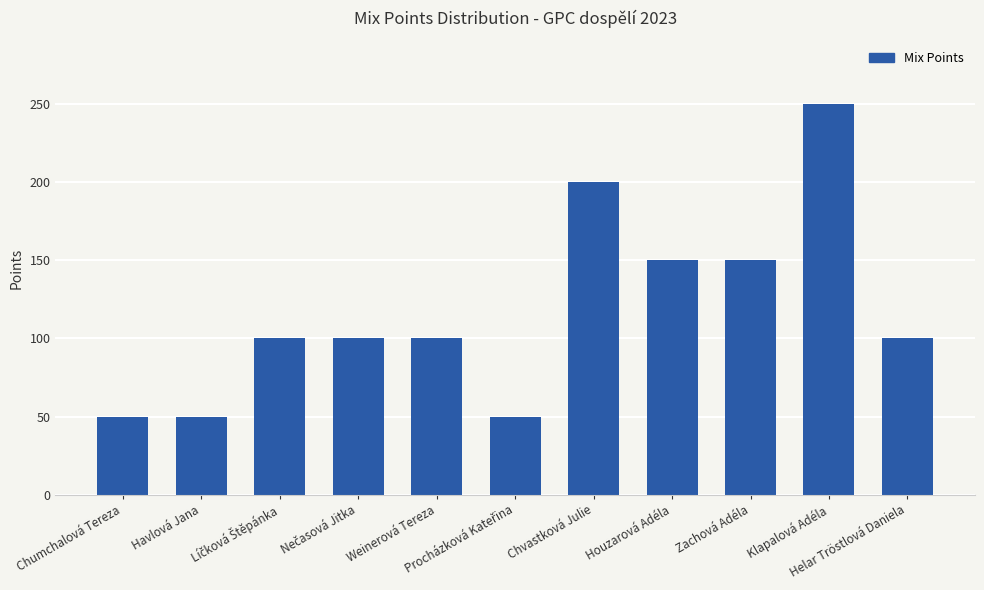

Which category has the highest value across all series?

Klapalová Adéla